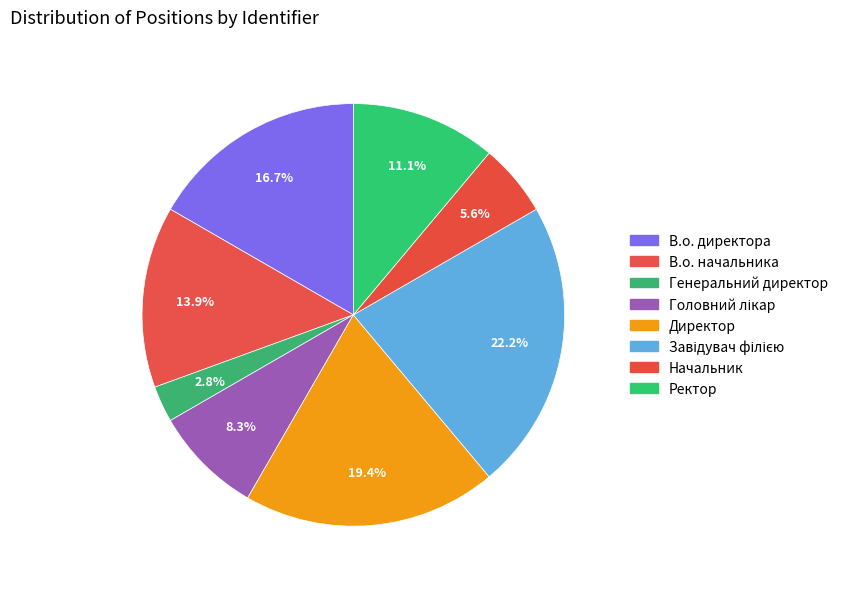

The В.о. начальника slice represents 28% of the pie. True or false?

False